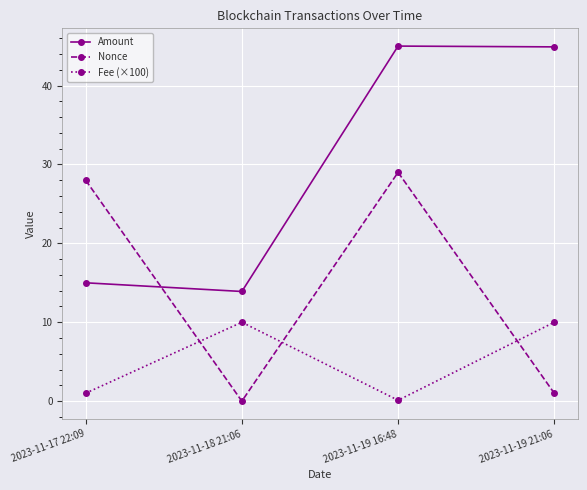

At which category does Fee (×100) reach its first local peak?

2023-11-18 21:06